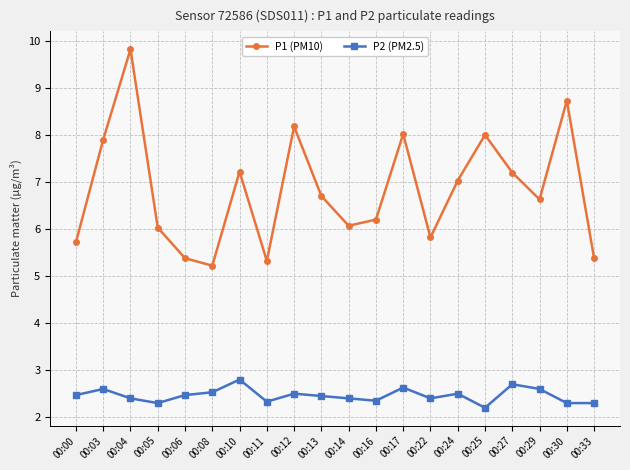

How many series are shown in this chart?

2